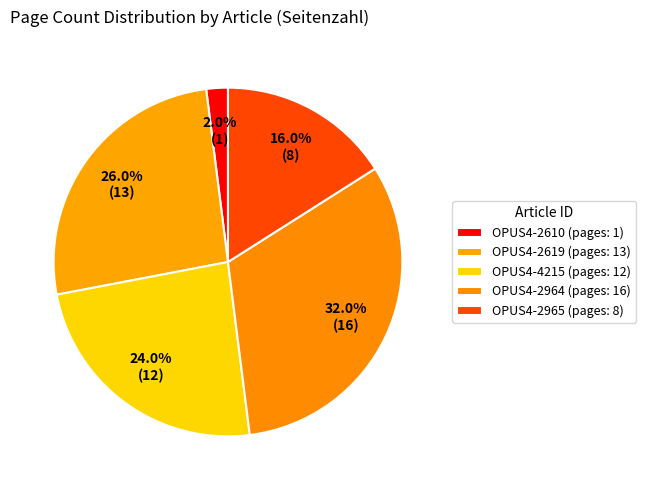

How many segments does this pie chart have?

5